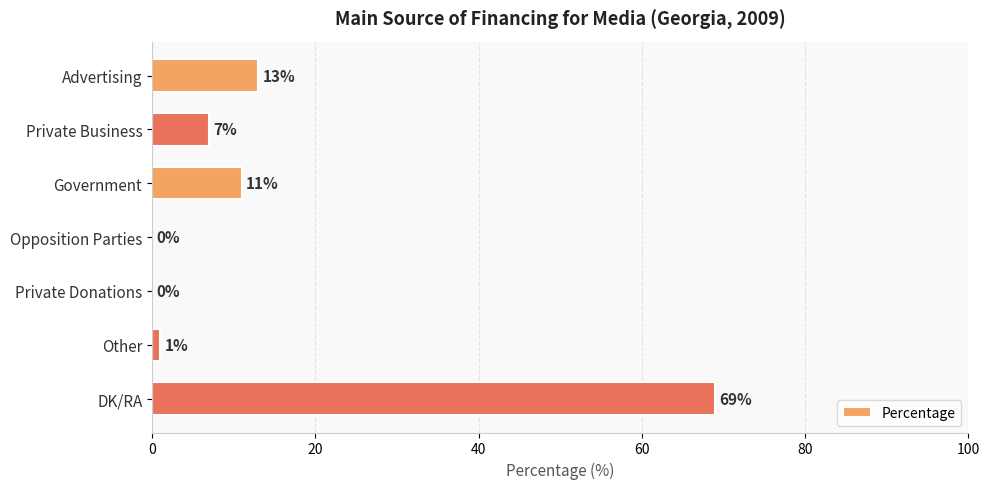

The value at Private Donations is -38. True or false?

False